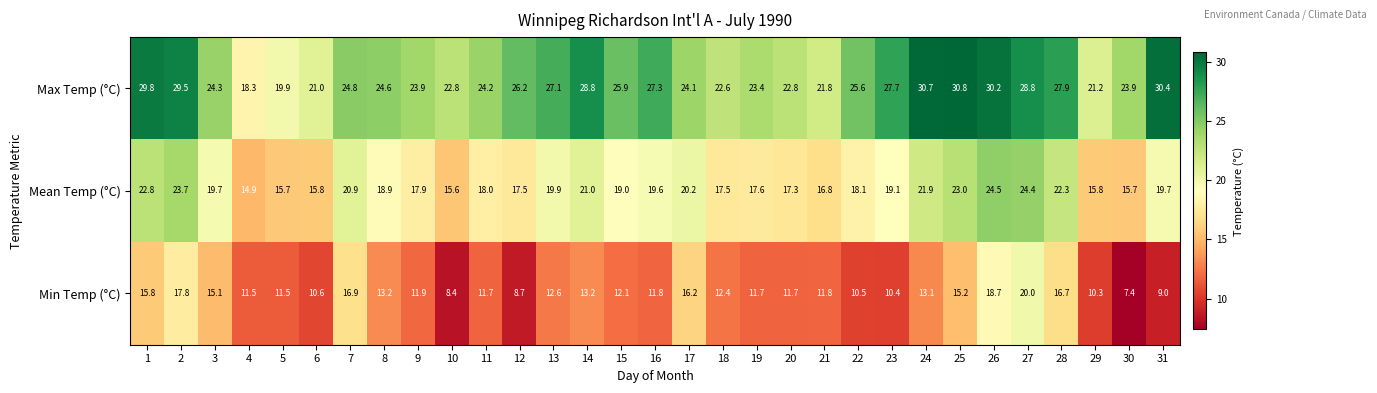

Which series changed the most between 23 and 30?

Max Temp (°C)